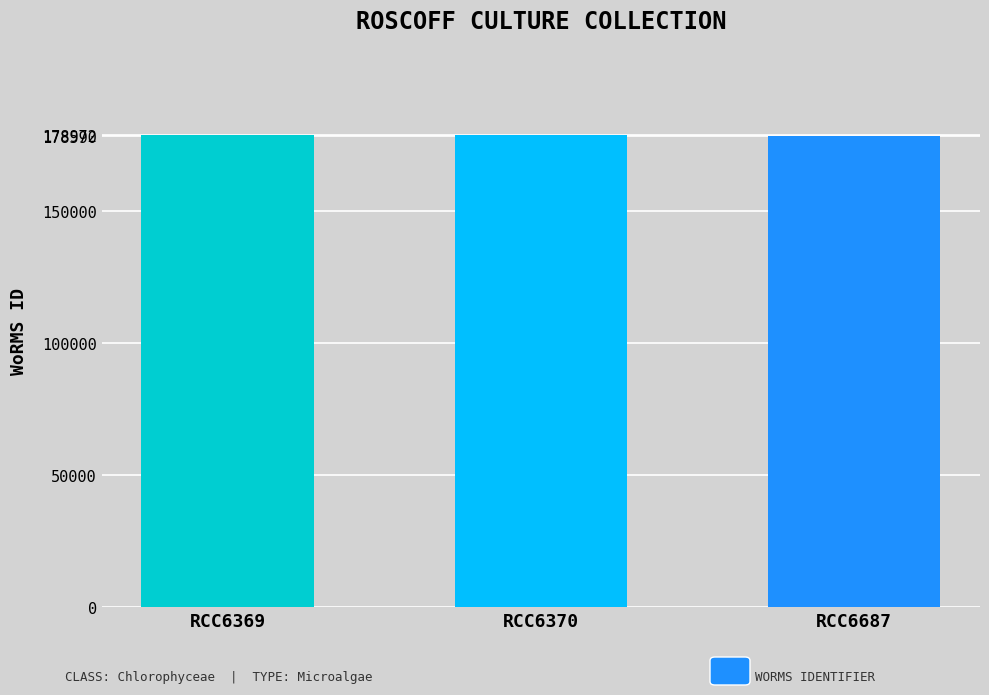

The chart shows a value of 289929 at RCC6369. True or false?

False